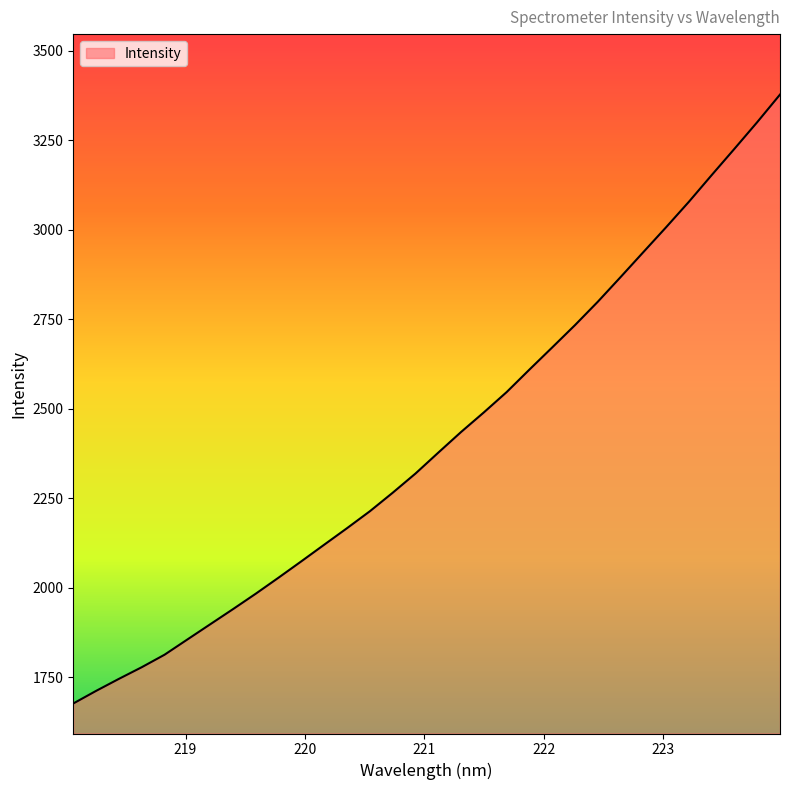

What is the difference between the maximum and minimum values?

1700.9